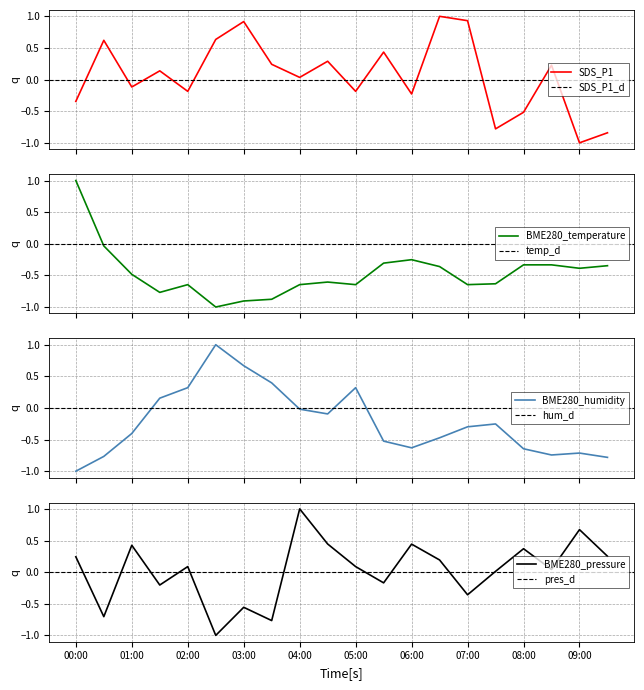

Which series has the largest total across all categories?

SDS_P1